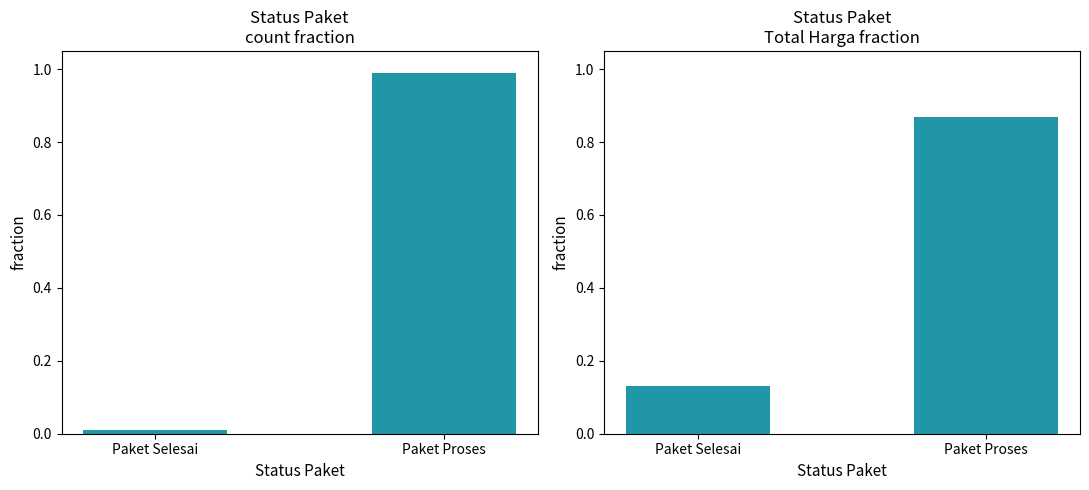

Reading left to right, list all the values displayed in this chart.

count fraction: 0.0	1.0
harga fraction: 0.1	0.9